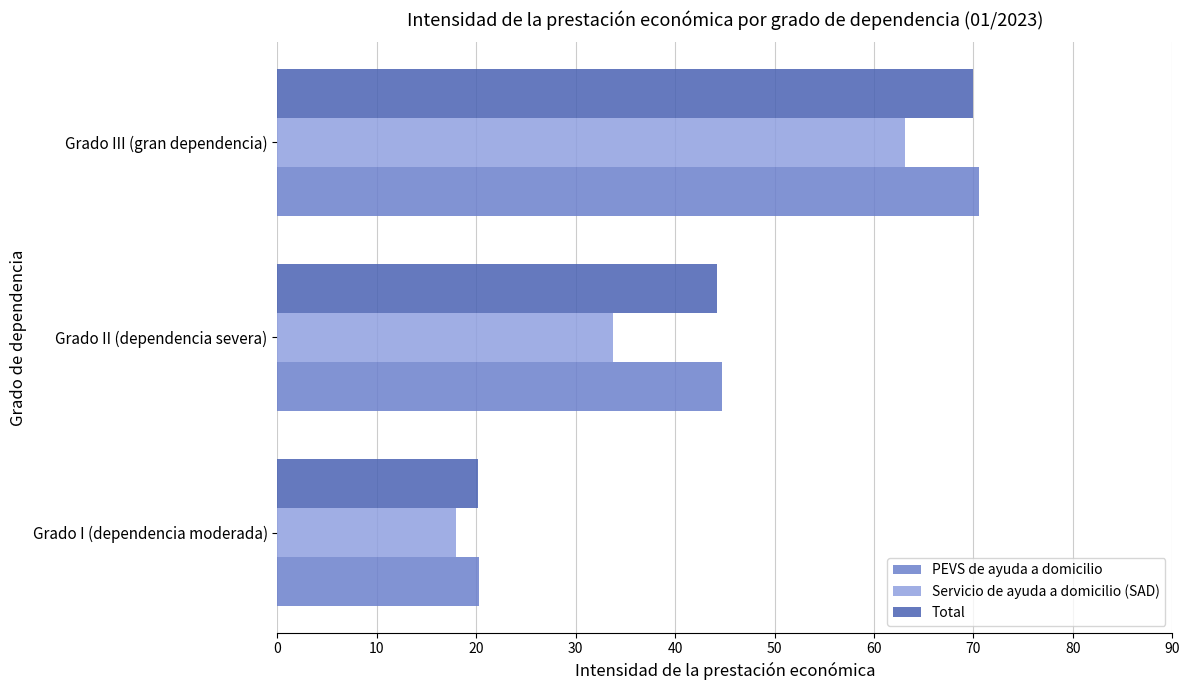

At how many categories does at least one series exceed 63?

1